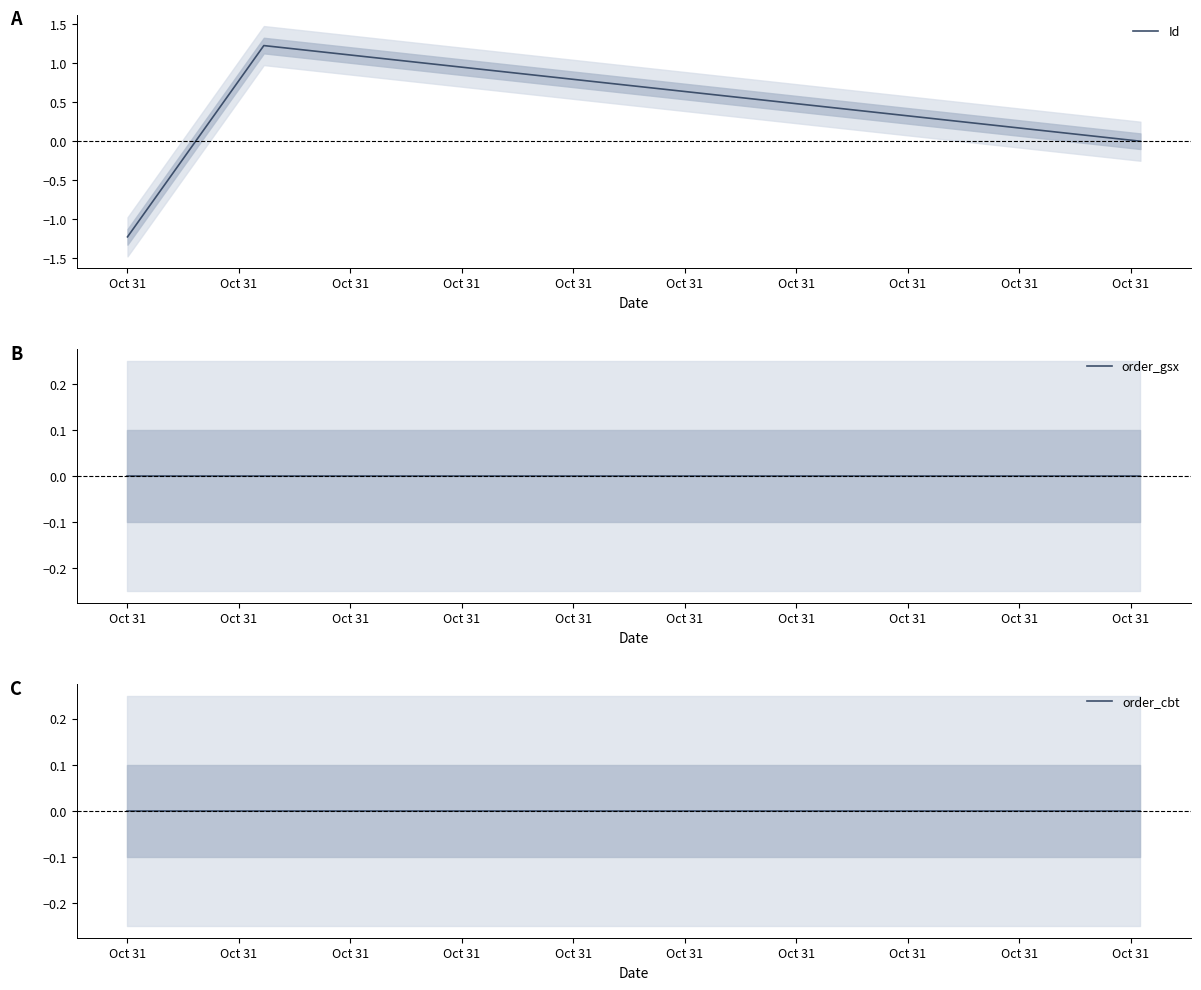

At which label is Id closest to 0?

Oct 31